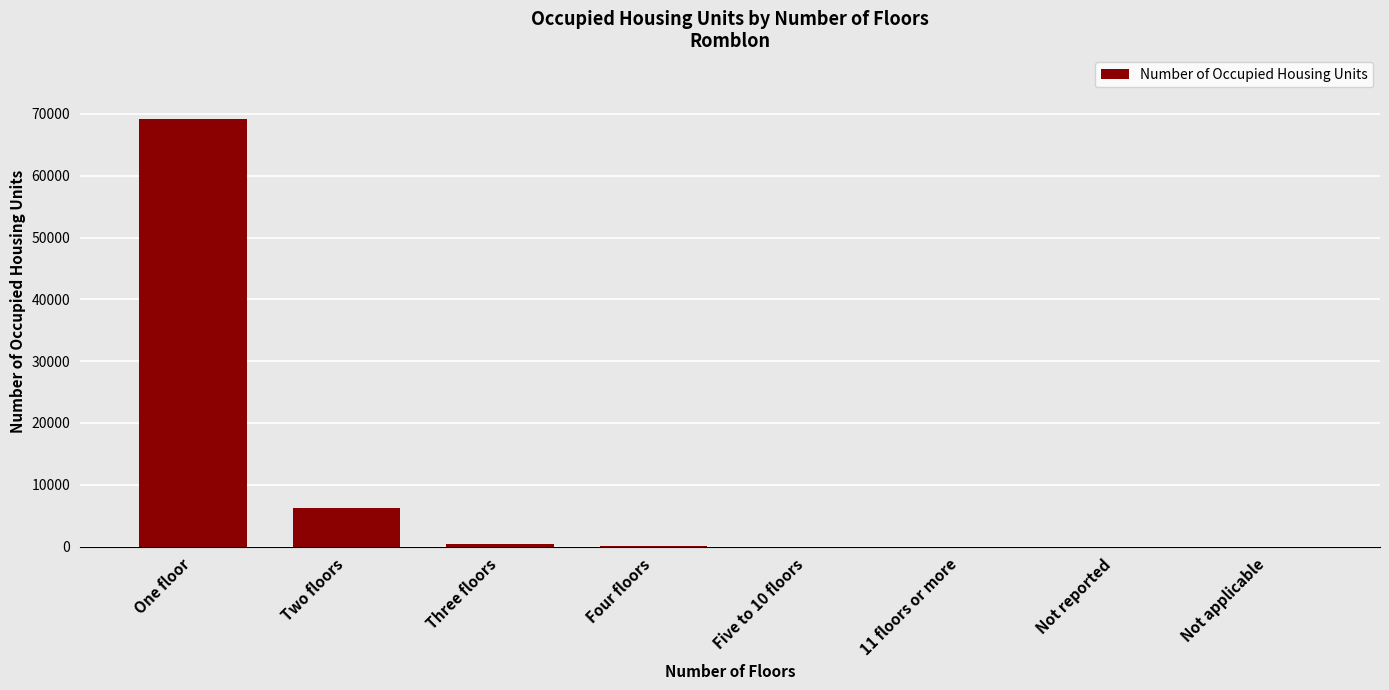

The value at Two floors is 9229. True or false?

False